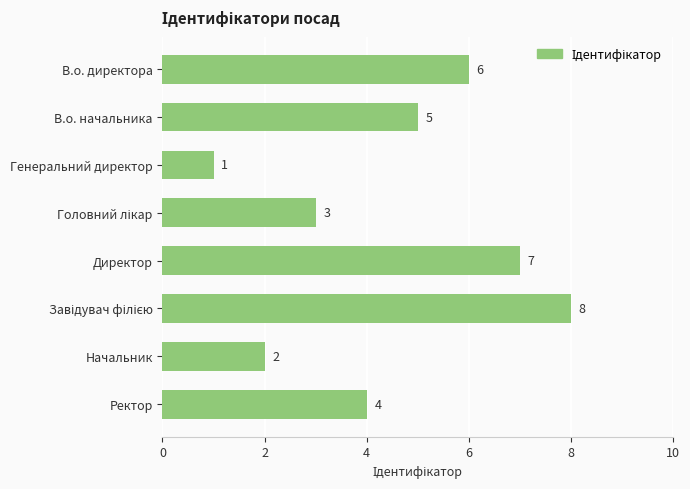

Approximately how many times larger is the value at Начальник compared to Ректор?

0.5